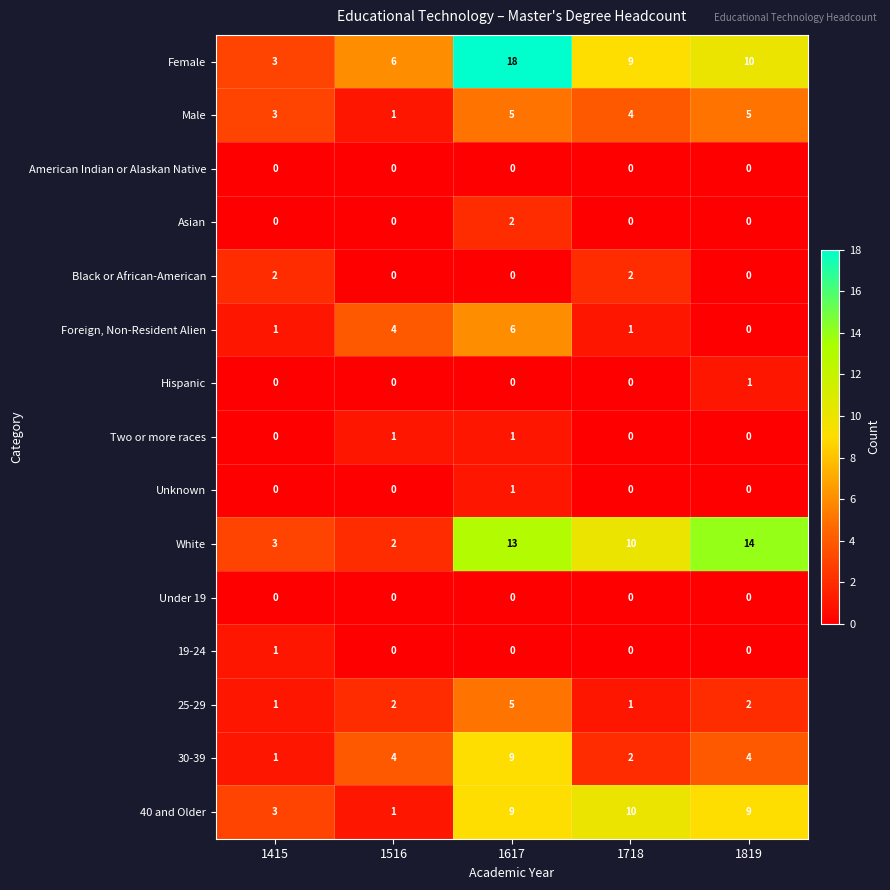

The value of White at 1819 is 14. True or false?

True